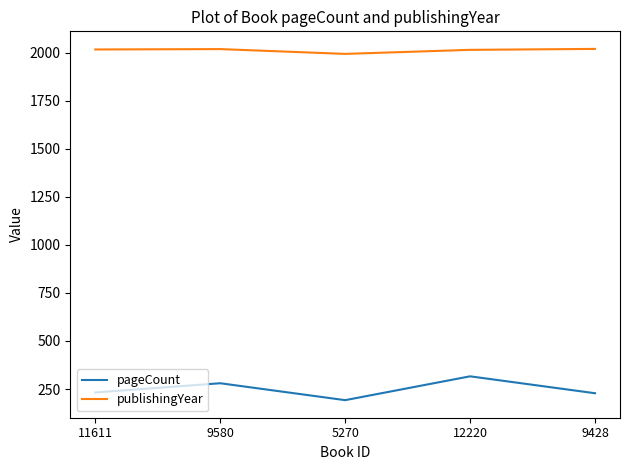

At which label is pageCount closest to 254?

11611